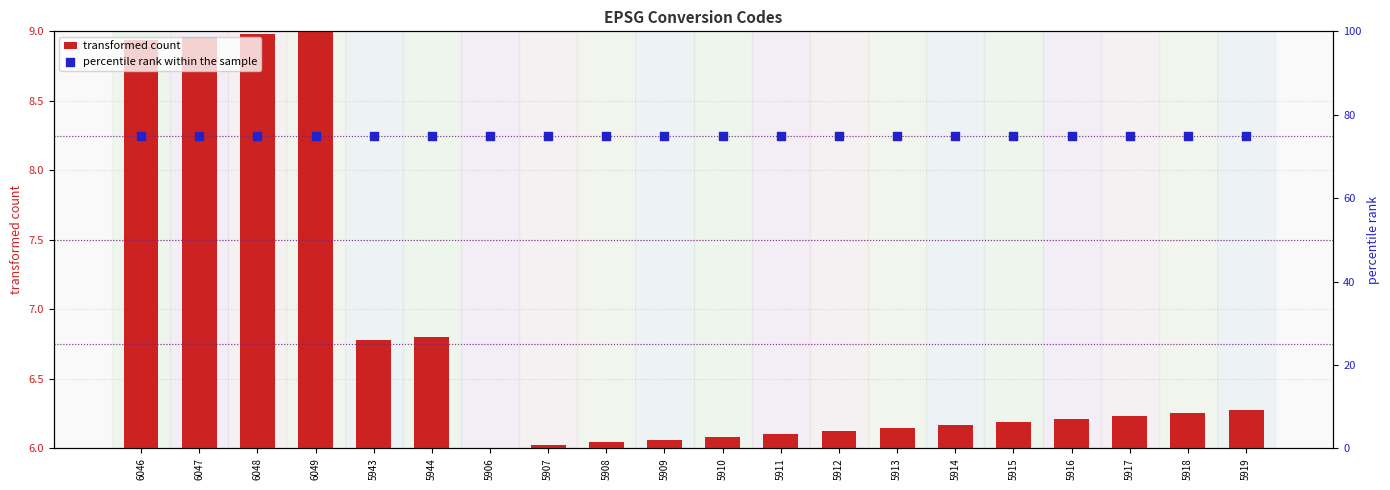

Which series contains the lowest Y value?

transformed count